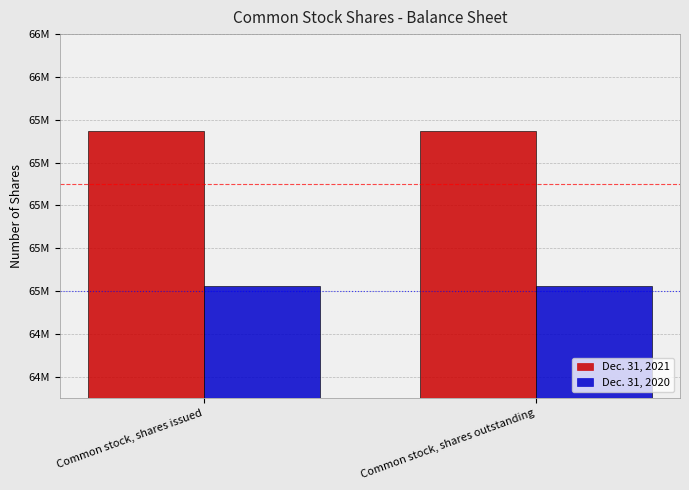

What are all the series names shown in the legend?

Dec. 31, 2021, Dec. 31, 2020